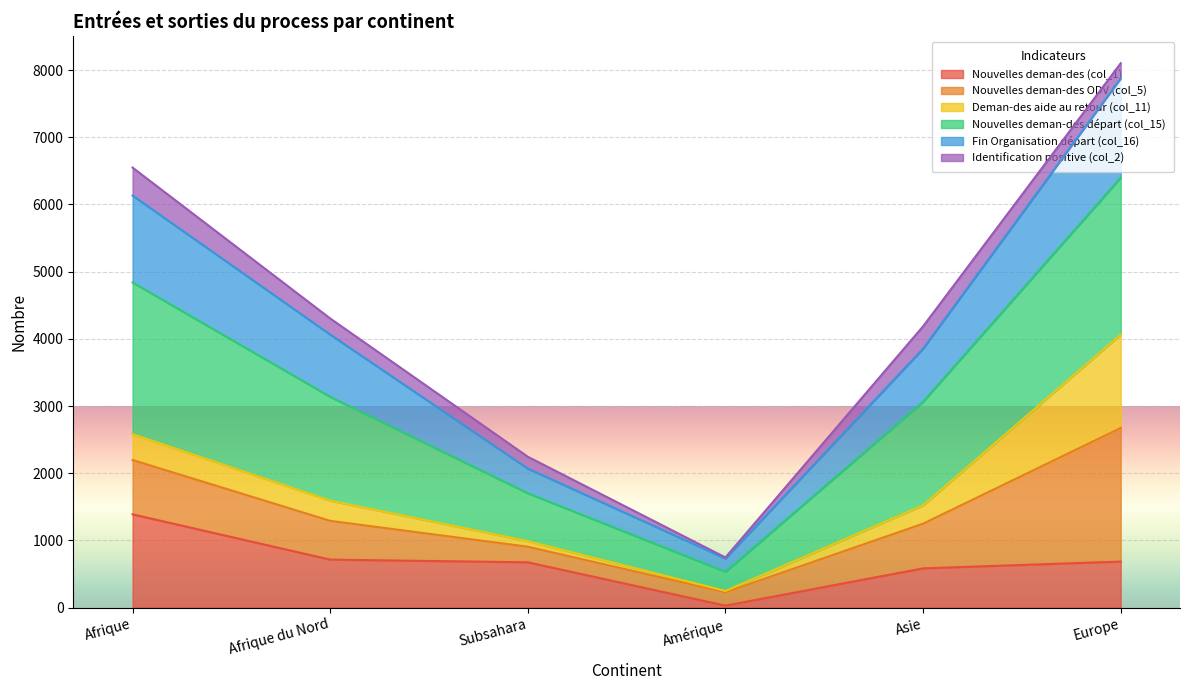

At which category is the sum across all series the highest?

Europe